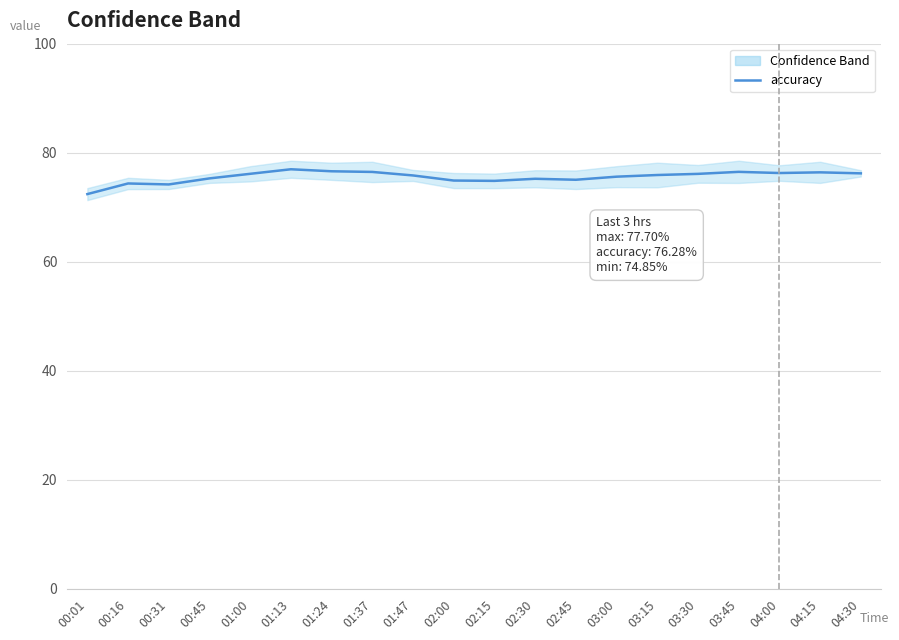

True or false: the data shows 25.3 at 02:15.

False